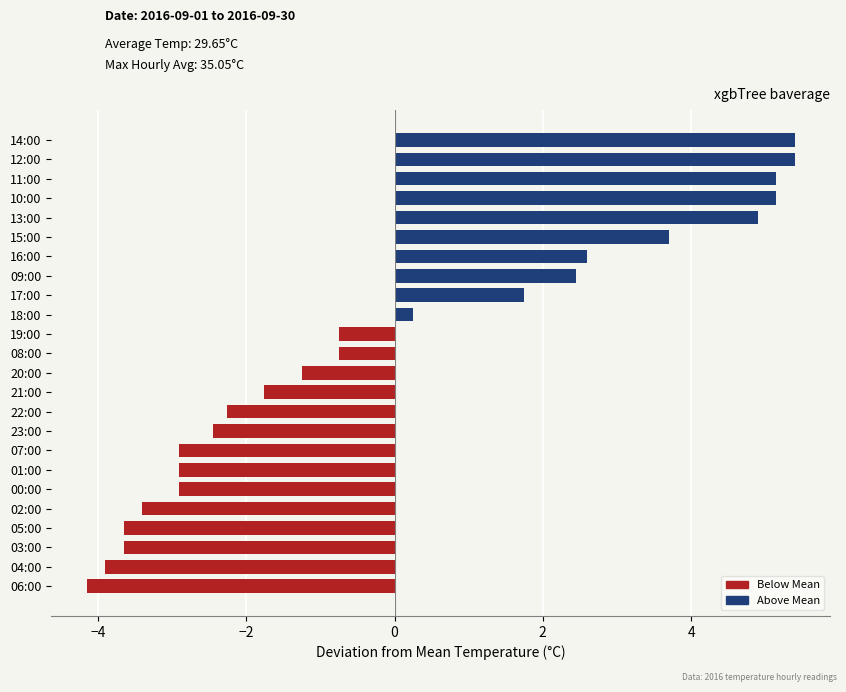

Reading bottom to top, transcribe all the data shown in this chart.

06:00=-4.2	04:00=-3.9	03:00=-3.7	05:00=-3.7	02:00=-3.4	00:00=-2.9	01:00=-2.9	07:00=-2.9	23:00=-2.5	22:00=-2.3	21:00=-1.8	20:00=-1.3	08:00=-0.8	19:00=-0.8	18:00=0.2	17:00=1.7	09:00=2.4	16:00=2.6	15:00=3.7	13:00=4.9	10:00=5.1	11:00=5.1	12:00=5.4	14:00=5.4